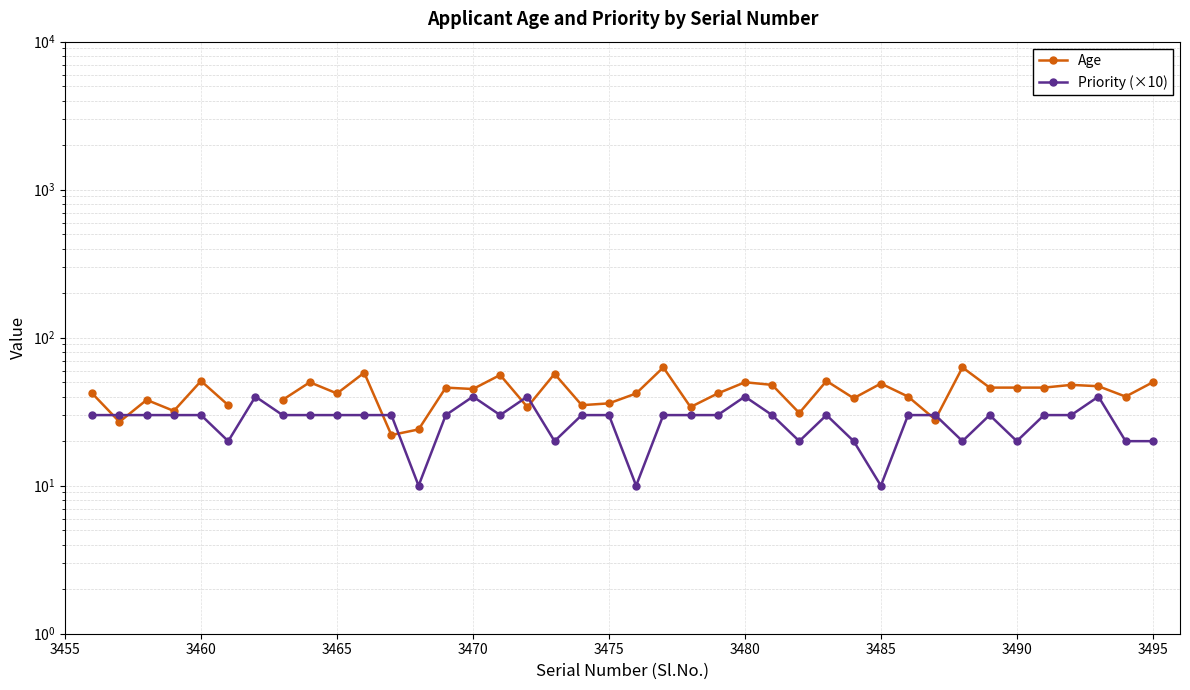

How many times do Priority (×10) and Age cross each other?

8